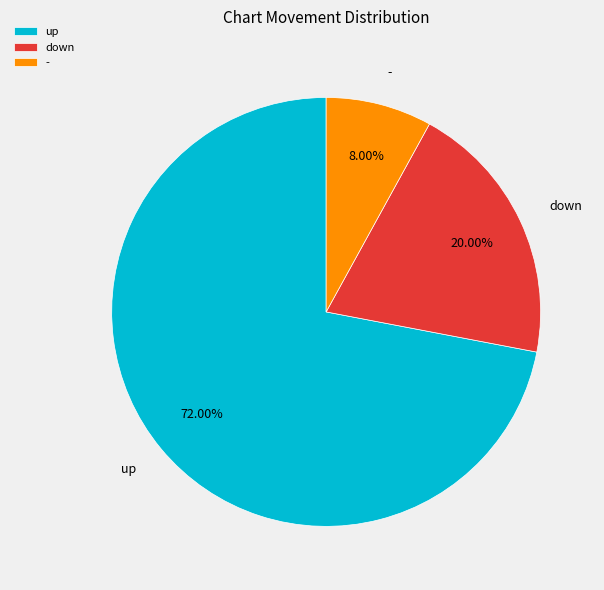

To the nearest percent, what is the difference between the largest and smallest slice percentages?

64%